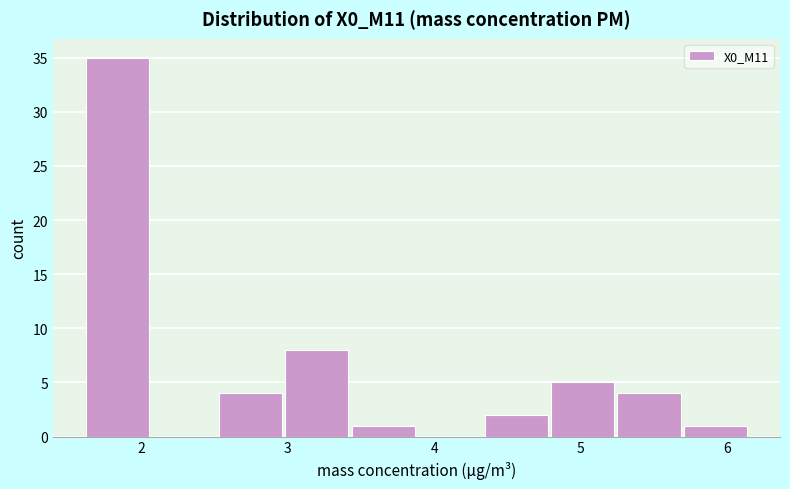

What is the height of the bar covering 2.5 to 3.0 on the x-axis? Neither the bar edges nor the heights are printed on the chart, so give them approximately, as read against the axes.

4